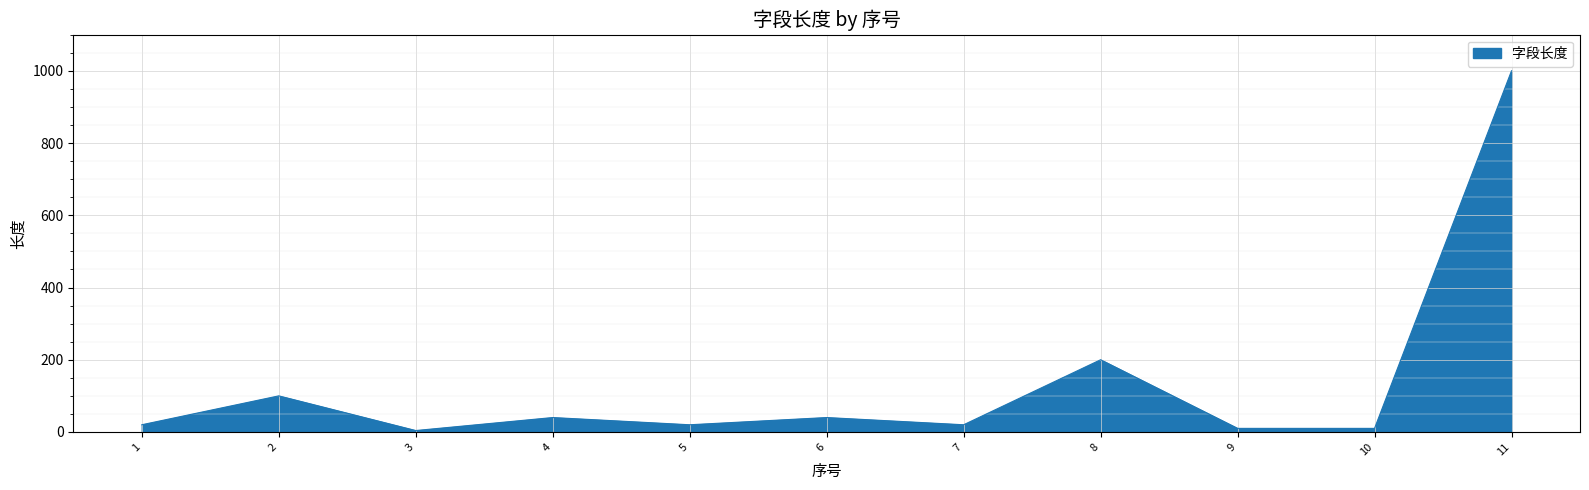

At which category does the data reach its first local valley?

3